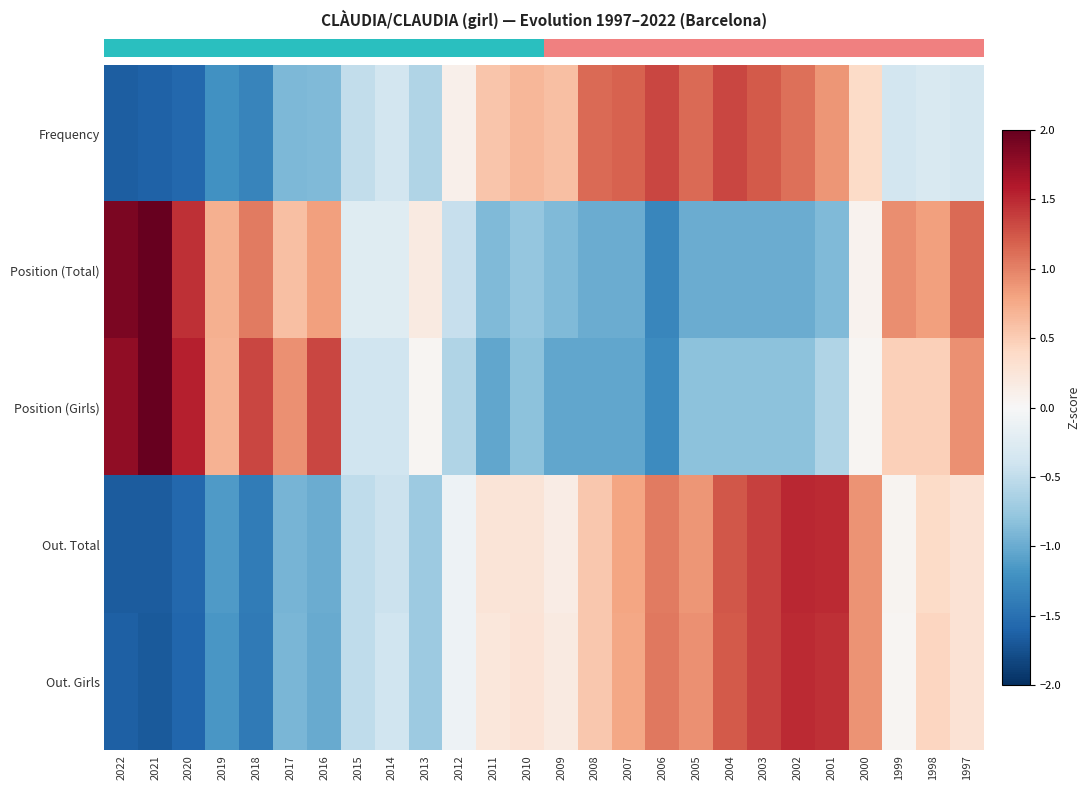

What is the spread (max minus min) of values at 2008?

2.2